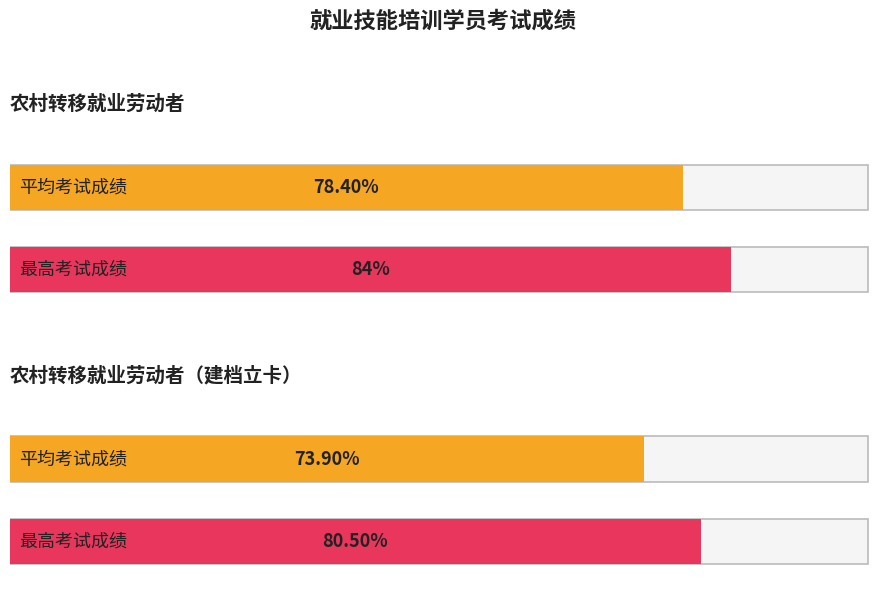

What is the greatest value displayed?

84.0